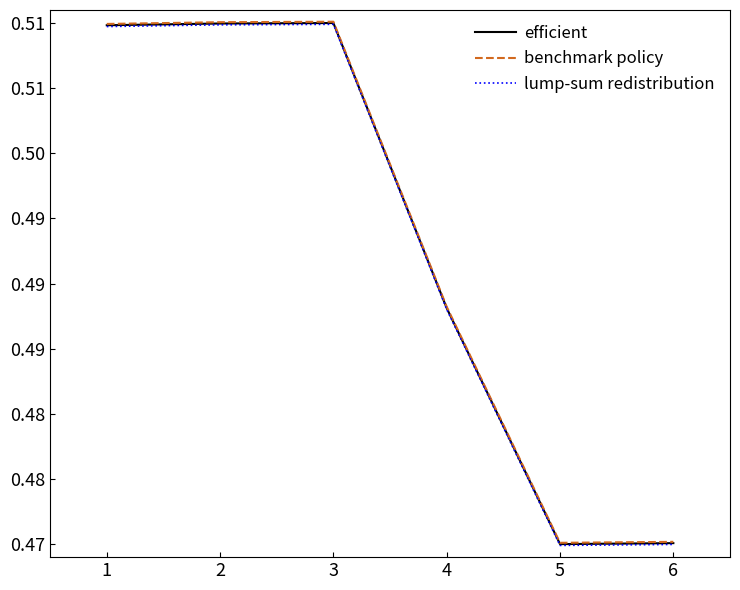

The value of efficient at 6 is 0.5. True or false?

True